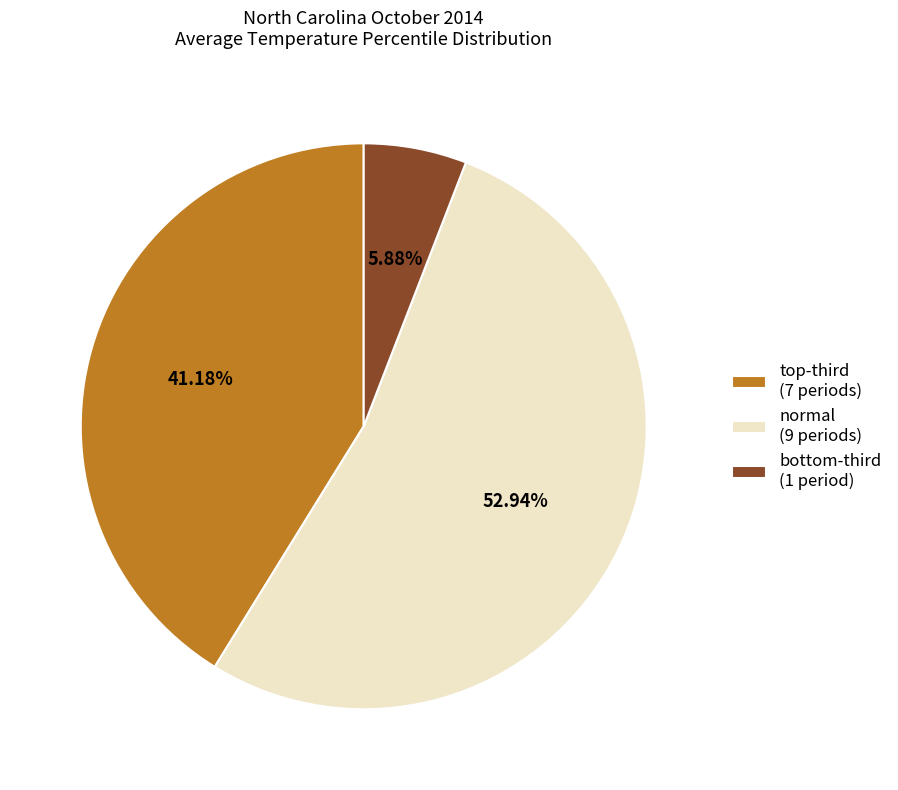

To the nearest percent, what is the difference between the largest and smallest slice percentages?

47%